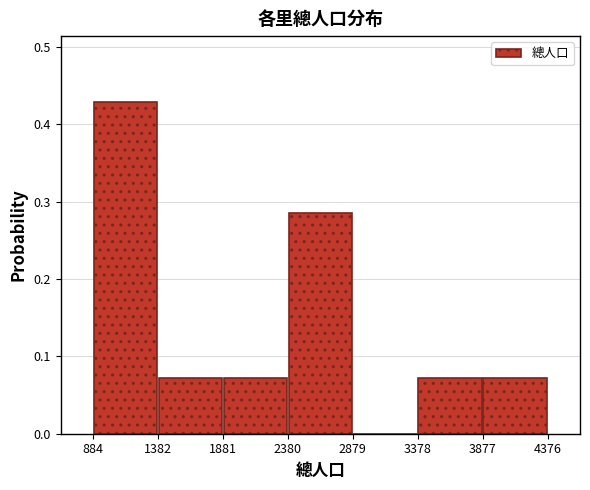

Reading left to right, list every bar in this chart as the range it spans on the x-axis followed by its height. The values are not printed on the chart, so give them approximately, as read against the axis.

884 to 1382: 0.43
1382 to 1881: 0.07
1881 to 2380: 0.07
2380 to 2879: 0.29
2879 to 3378: 0
3378 to 3877: 0.07
3877 to 4376: 0.07